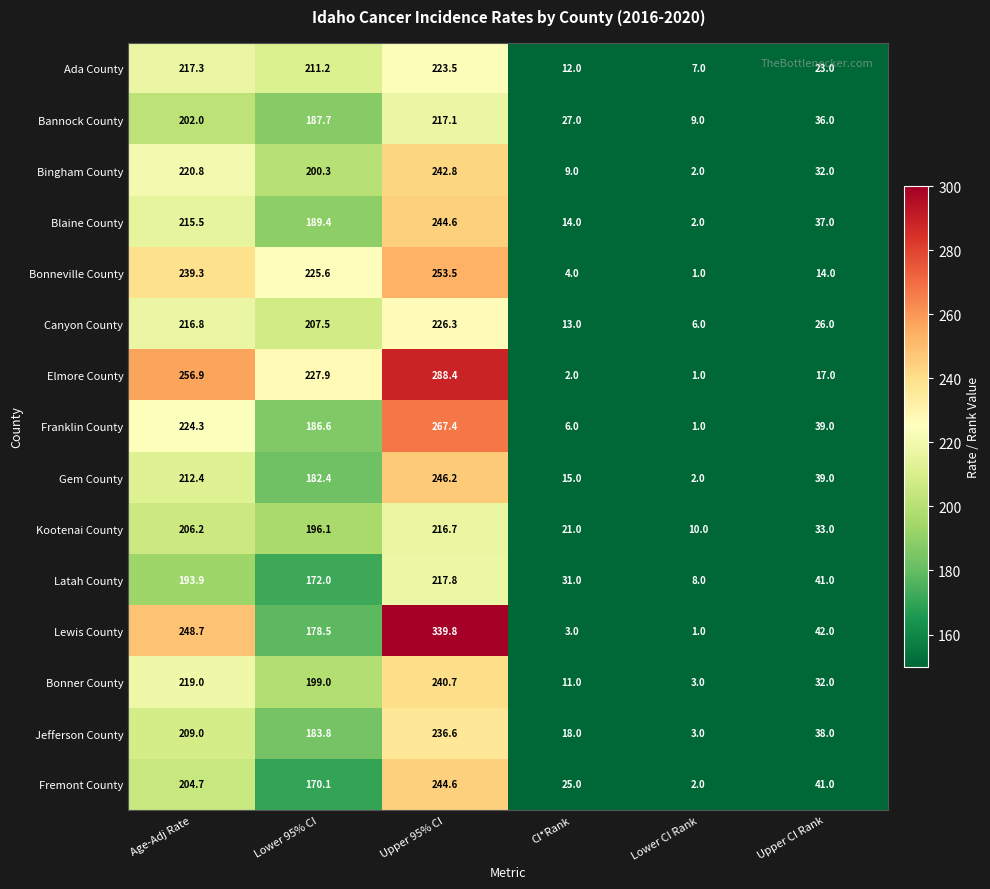

Which category has the highest value across all series?

Upper 95% CI